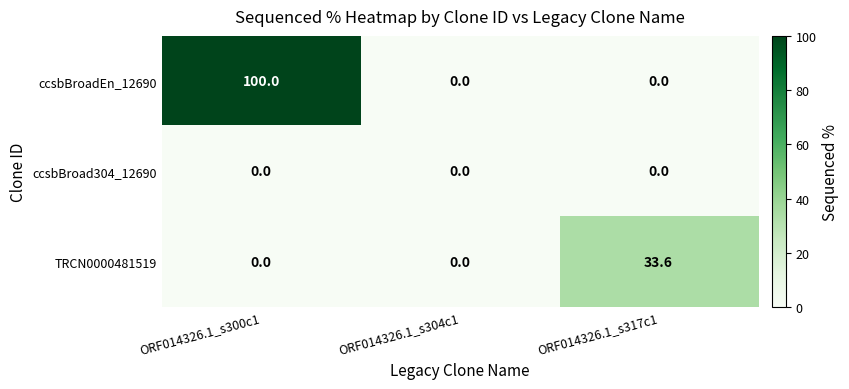

Rank the series by their maximum value, from highest to lowest.

ccsbBroadEn_12690, TRCN0000481519, ccsbBroad304_12690